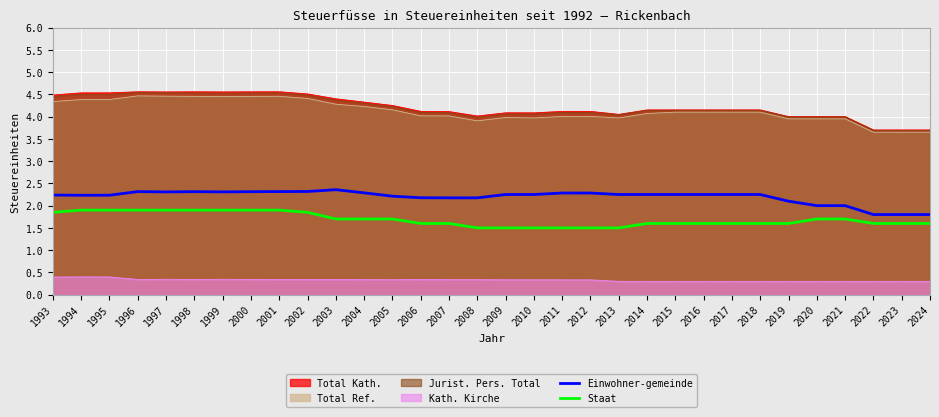

Reading right to left, extract all data points from this chart.

Einwohner-gemeinde: 2024=1.8	2023=1.8	2022=1.8	2021=2.0	2020=2.0	2019=2.1	2018=2.2	2017=2.2	2016=2.2	2015=2.2	2014=2.2	2013=2.2	2012=2.3	2011=2.3	2010=2.2	2009=2.2	2008=2.2	2007=2.2	2006=2.2	2005=2.2	2004=2.3	2003=2.4	2002=2.3	2001=2.3	2000=2.3	1999=2.3	1998=2.3	1997=2.3	1996=2.3	1995=2.2	1994=2.2	1993=2.2
Staat: 2024=1.6	2023=1.6	2022=1.6	2021=1.7	2020=1.7	2019=1.6	2018=1.6	2017=1.6	2016=1.6	2015=1.6	2014=1.6	2013=1.5	2012=1.5	2011=1.5	2010=1.5	2009=1.5	2008=1.5	2007=1.6	2006=1.6	2005=1.7	2004=1.7	2003=1.7	2002=1.9	2001=1.9	2000=1.9	1999=1.9	1998=1.9	1997=1.9	1996=1.9	1995=1.9	1994=1.9	1993=1.9